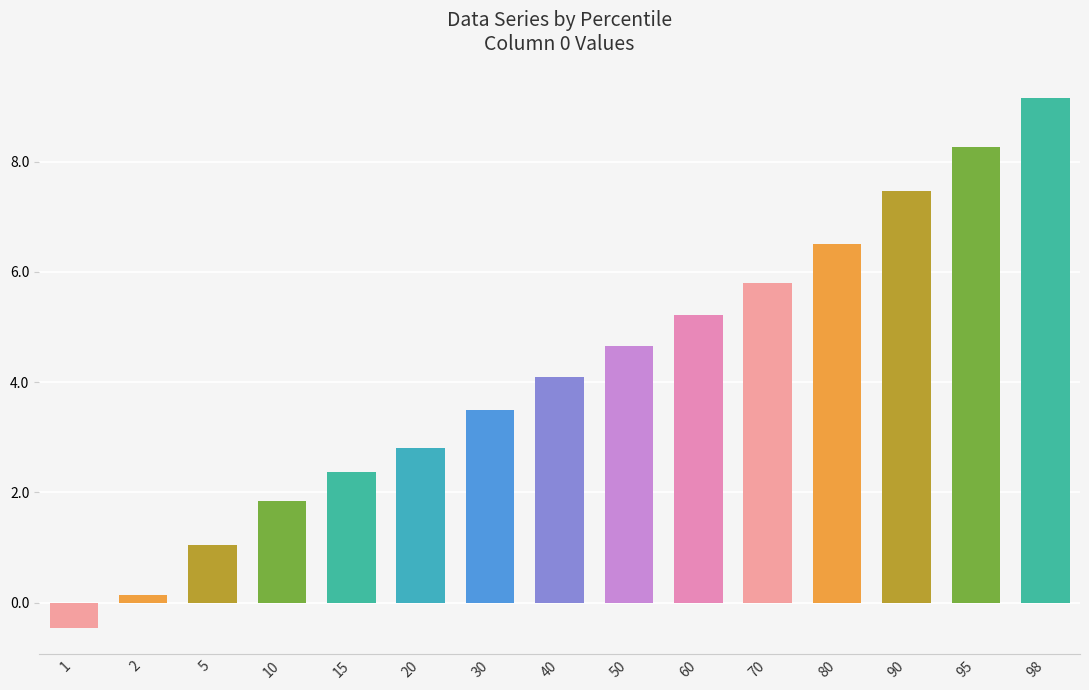

What value does the data have at 70?

5.8